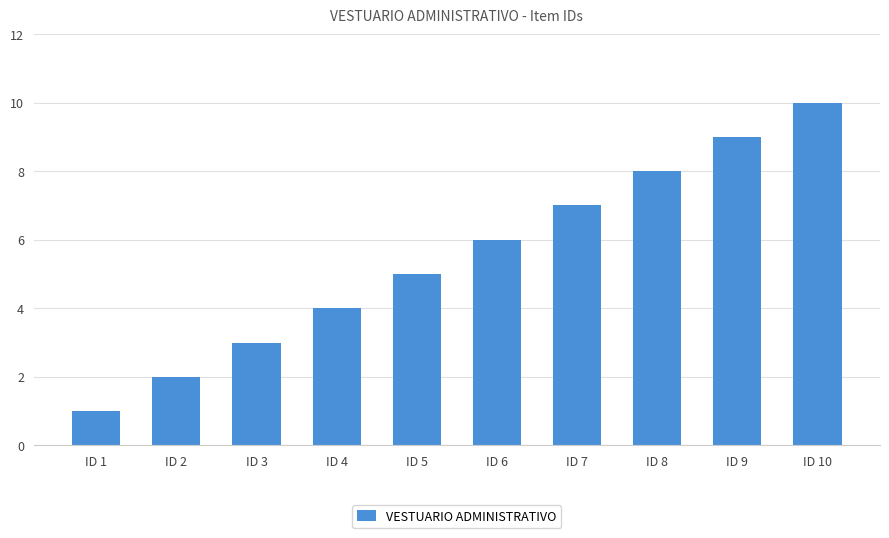

Which label corresponds to the smallest value in the chart?

ID 1